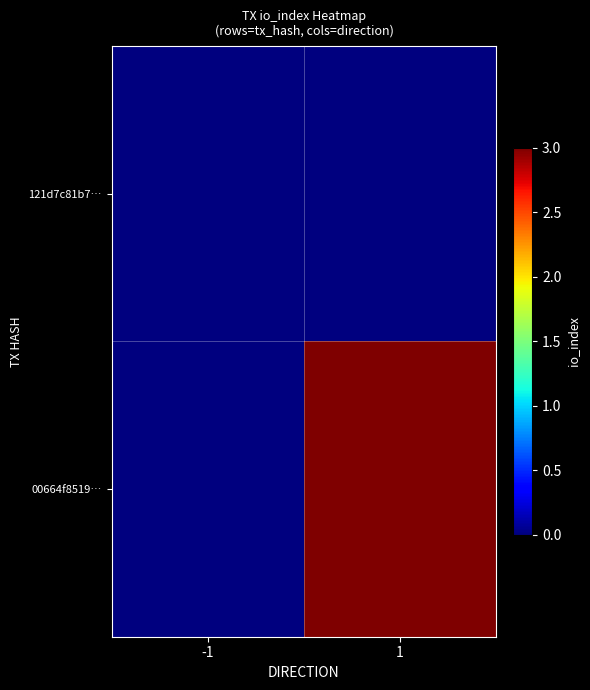

At which category is the sum across all series the highest?

1